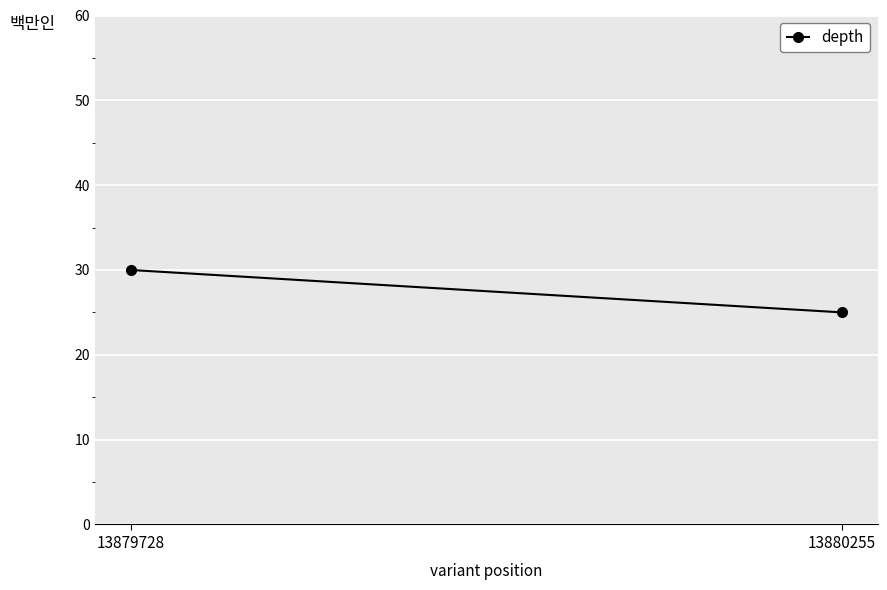

What is the change in value from 13879728 to 13880255?

-5